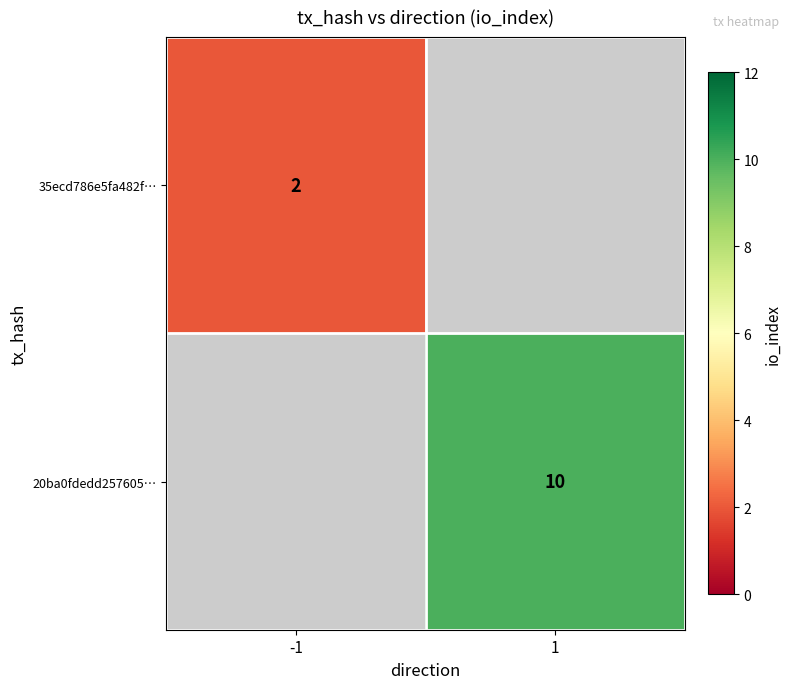

The 20ba0fdedd257605… series shows 15 at 1. True or false?

False